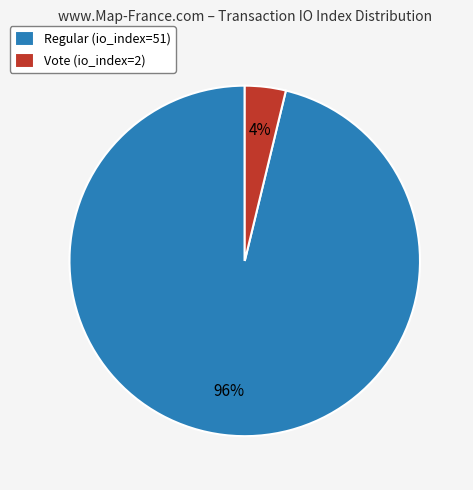

Is there any slice that represents more than half of the pie?

Yes